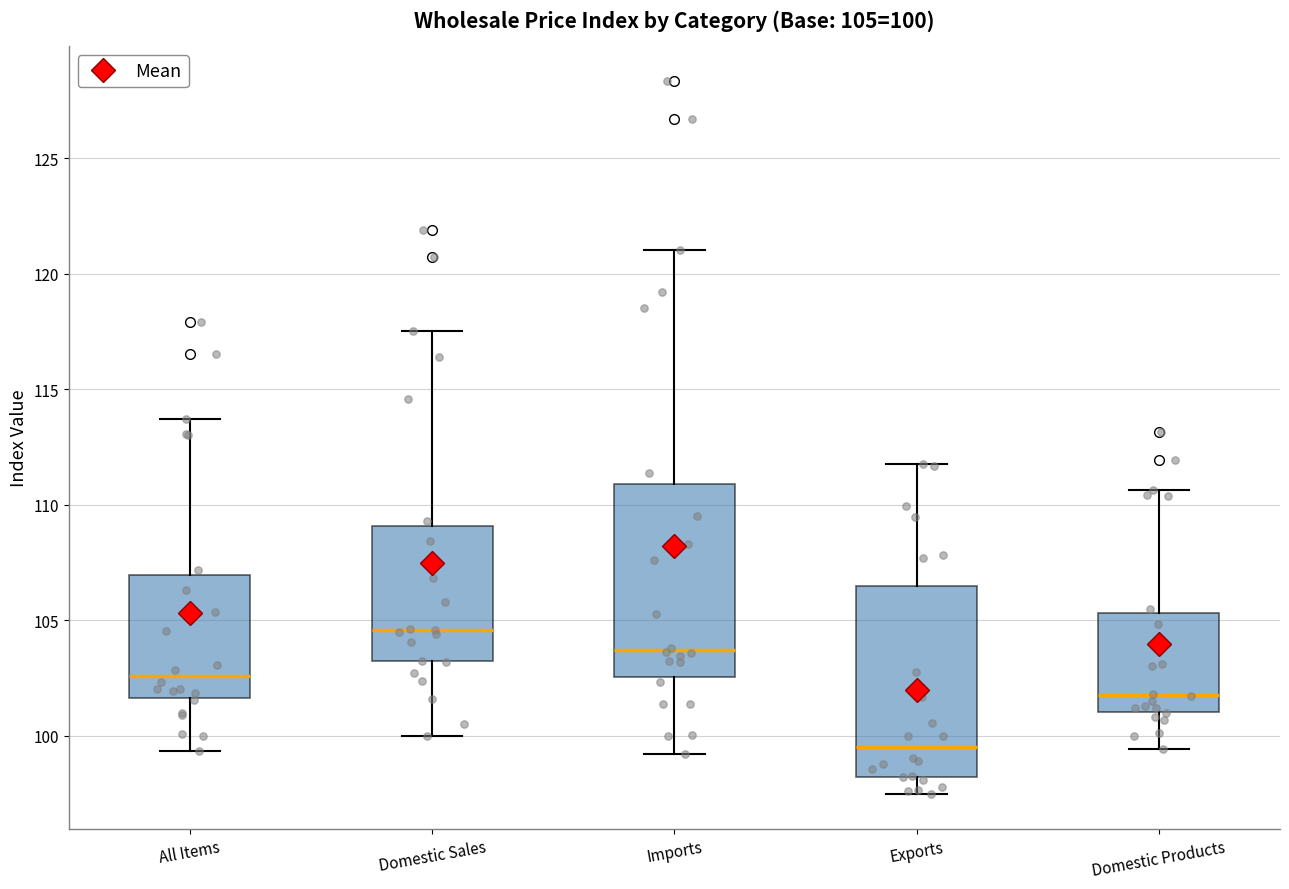

Which box has the lowest median line?

Exports